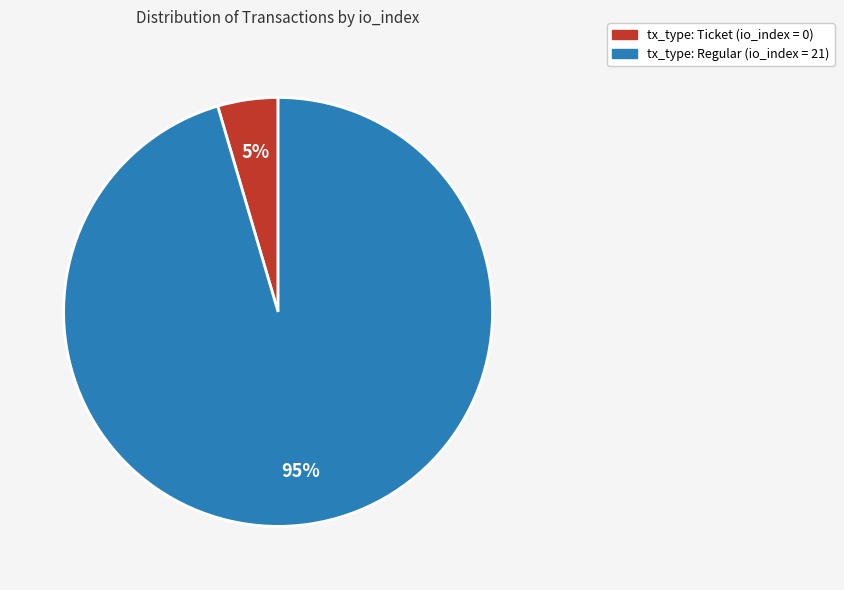

Rank the categories by value from lowest to highest.

tx_type: Ticket (io_index = 0), tx_type: Regular (io_index = 21)